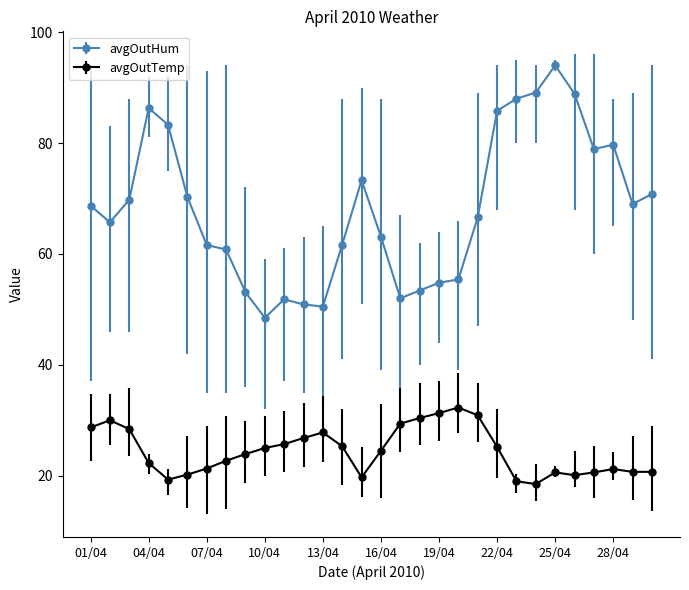

What is the value of the avgOutTemp point at the 20th from the left?

32.3